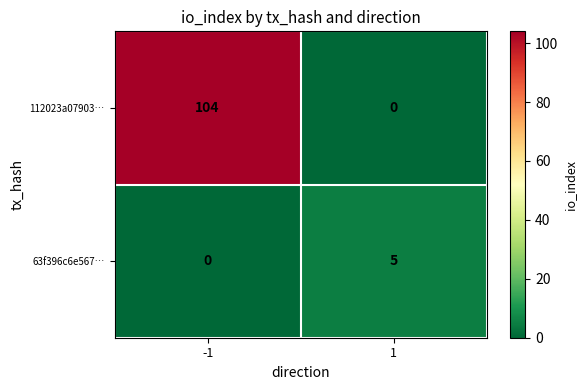

Reading left to right, transcribe all the data shown in this chart.

112023a07903…: 104	0
63f396c6e567…: 0	5